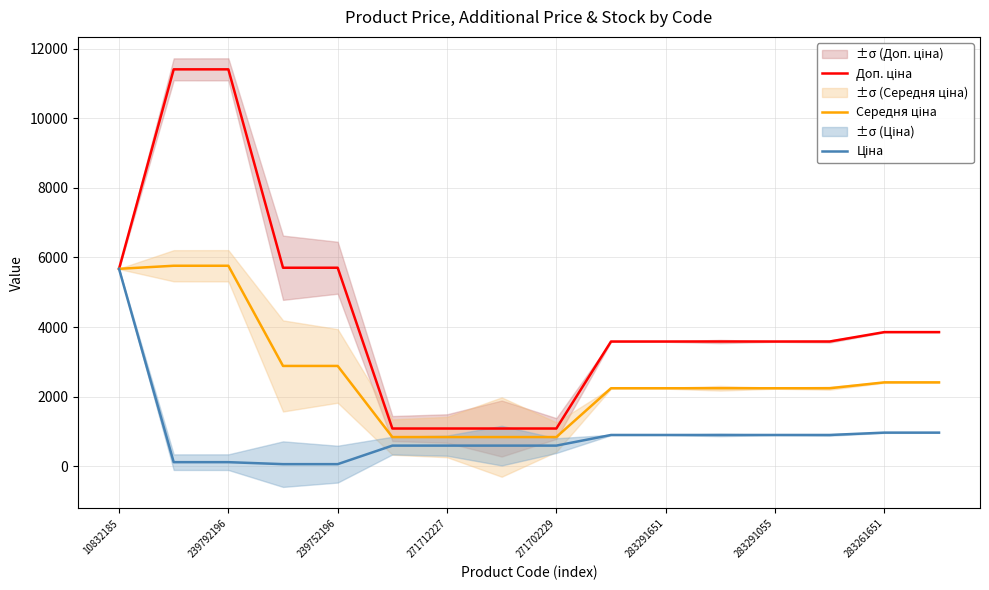

What is the label of the 3rd point from the right?

13